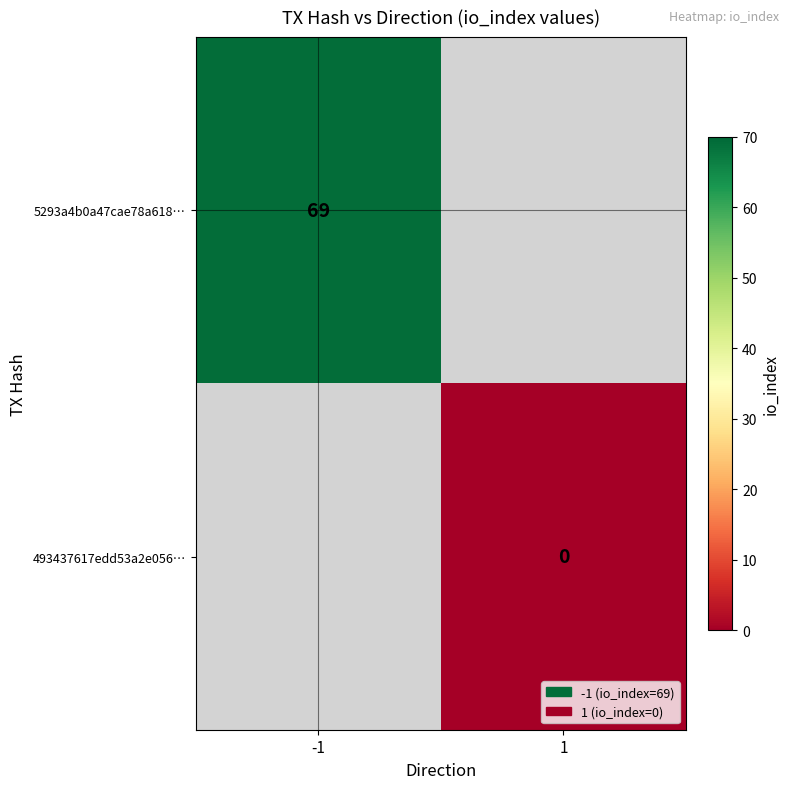

The value of 5293a4b0a47cae78a618… at -1 is 92. True or false?

False